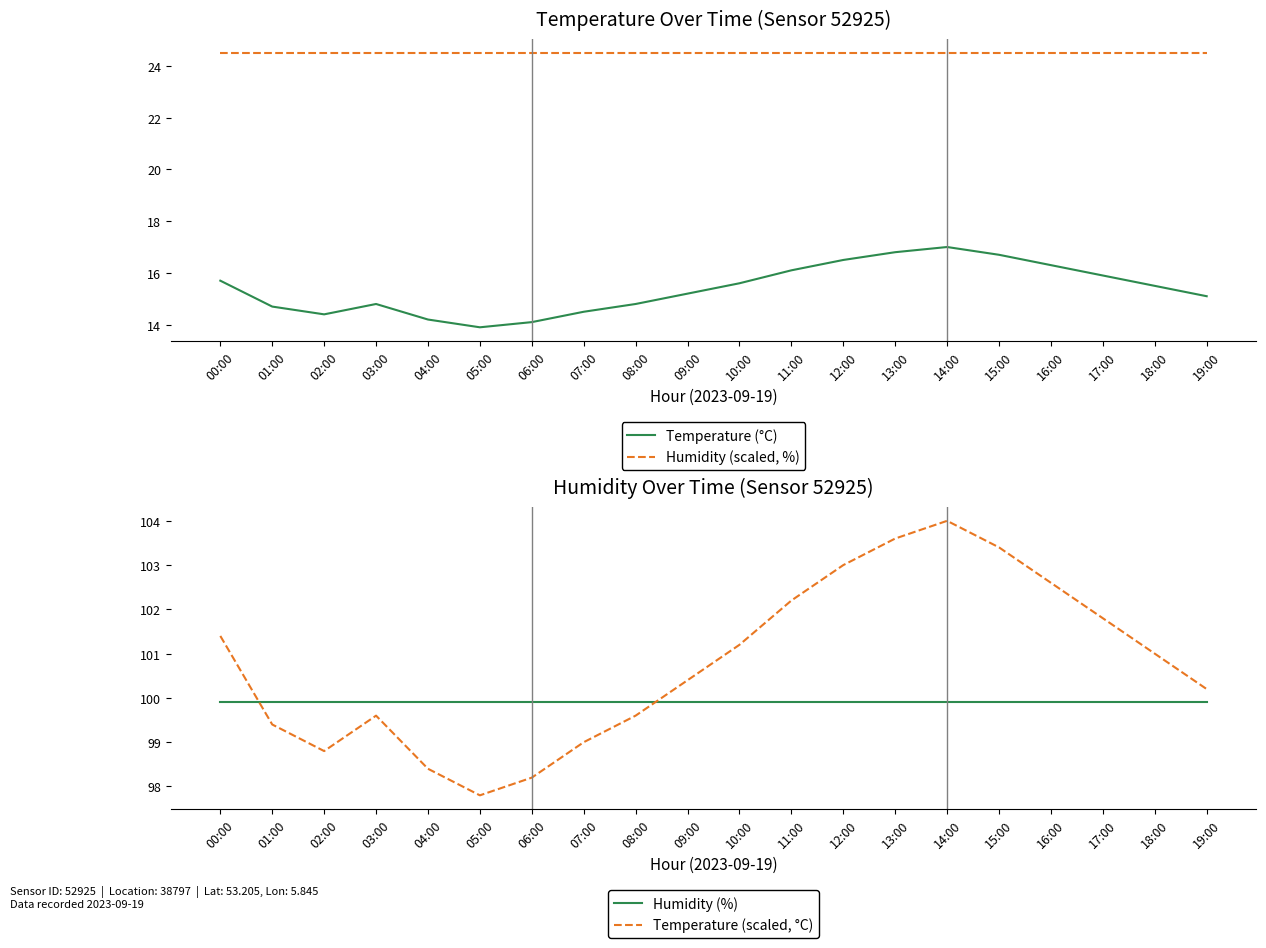

Where is the first local maximum for Temperature (°C)?

03:00